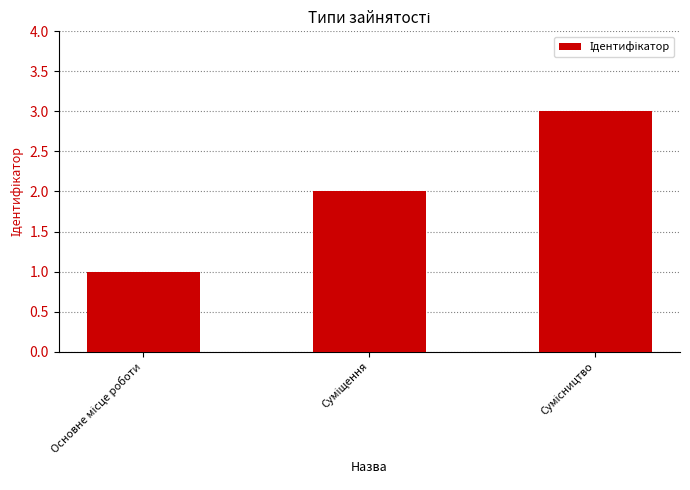

What is the difference between the maximum and second lowest values?

1